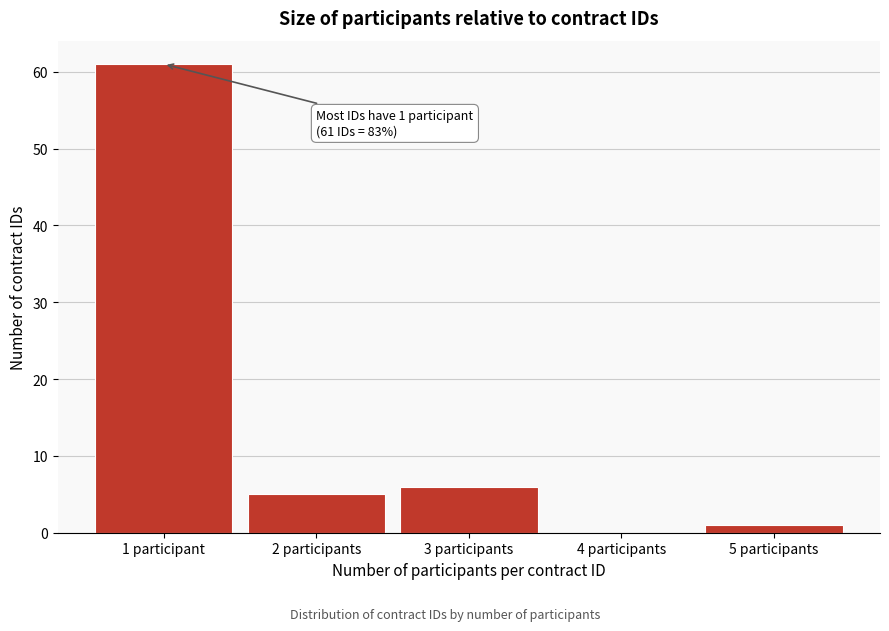

Reading left to right, extract all data points from this chart.

1 participant=61	2 participants=5	3 participants=6	4 participants=0	5 participants=1